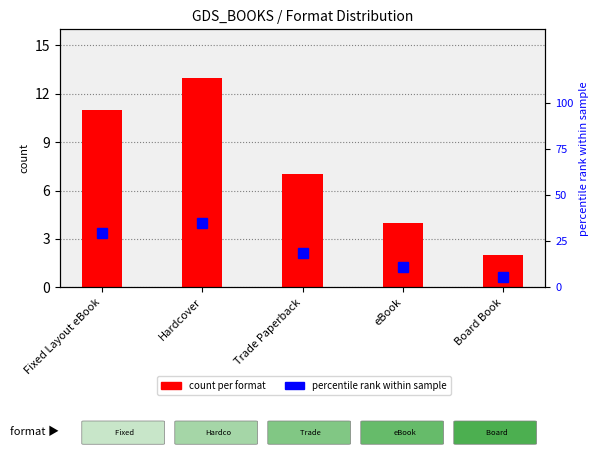

What is the sum of the percentile within formats values at Trade Paperback and eBook?

29.7